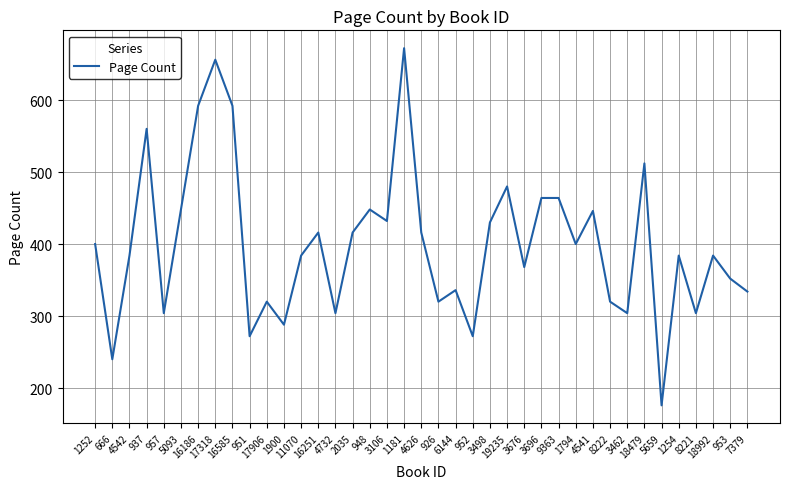

Count the number of data series in this chart.

1